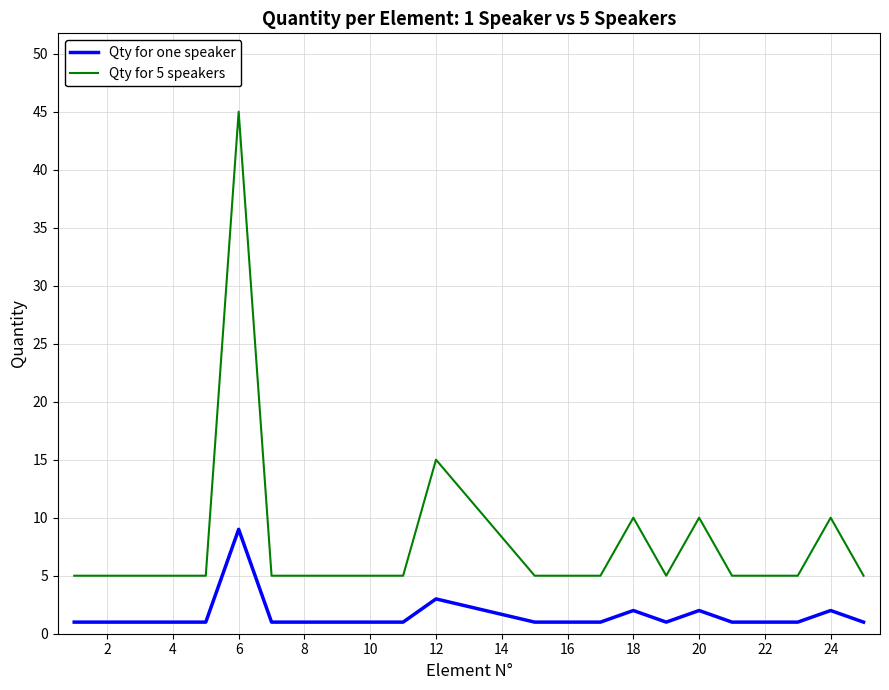

Which series has the largest total across all categories?

Qty for 5 speakers